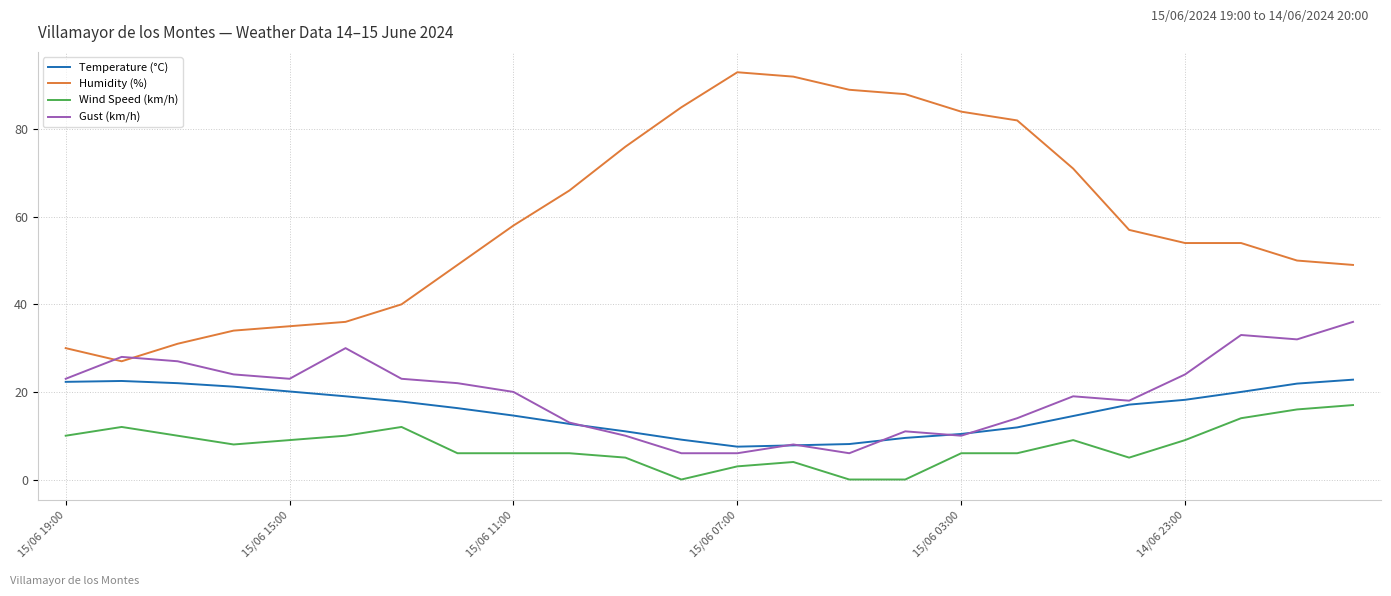

List the series in order of their peak value, lowest first.

Wind Speed (km/h), Temperature (°C), Gust (km/h), Humidity (%)